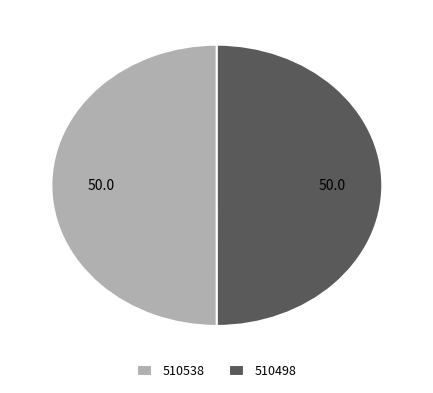

The 510538 slice represents 38% of the pie. True or false?

False